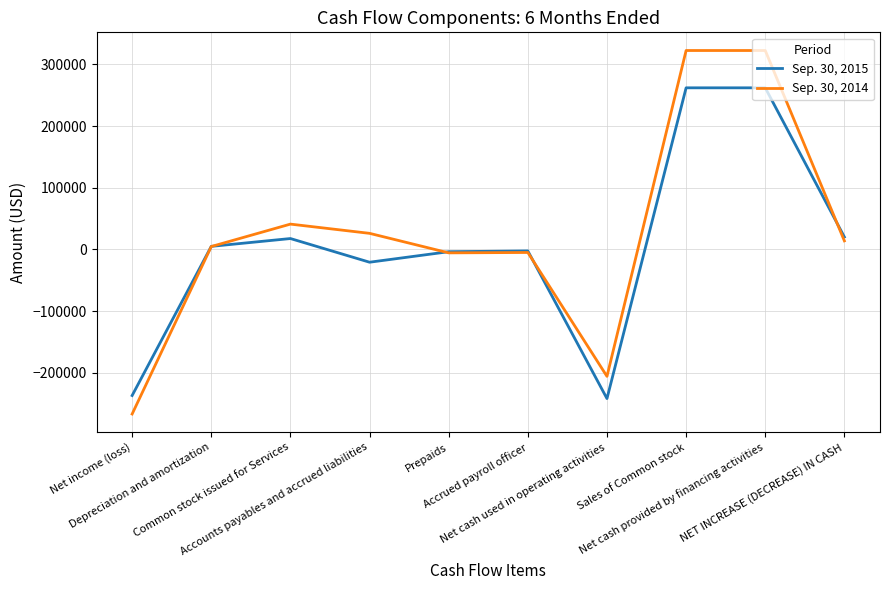

True or false: Sep. 30, 2015 and Sep. 30, 2014 cross at least once.

True